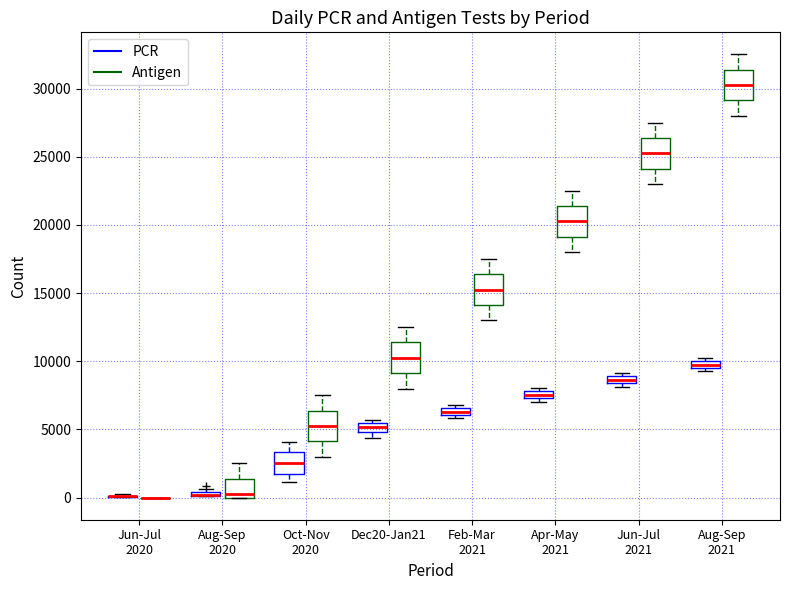

Where is the lower edge of the box for Feb-Mar 2021 (PCR) on the y-axis? The values are not printed on the chart, so give them approximately, as read against the axis.

6000